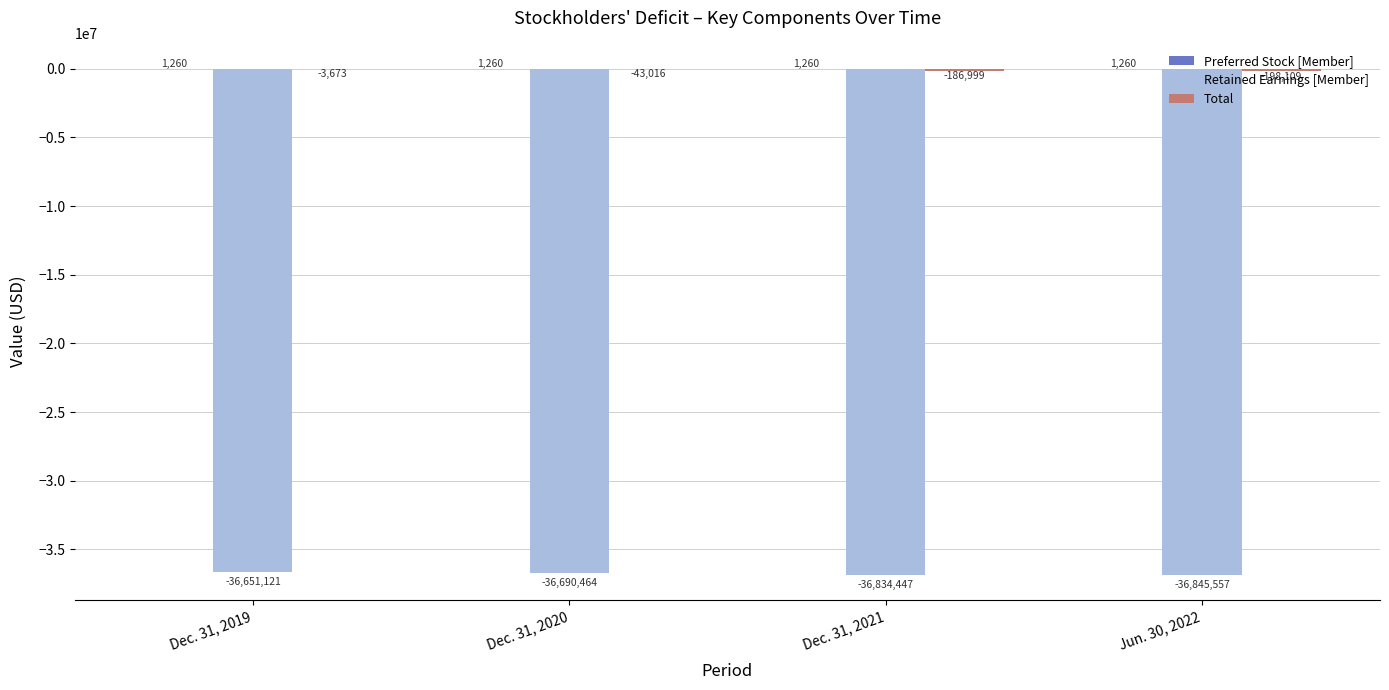

What is the maximum value for Retained Earnings [Member]?

-36651121